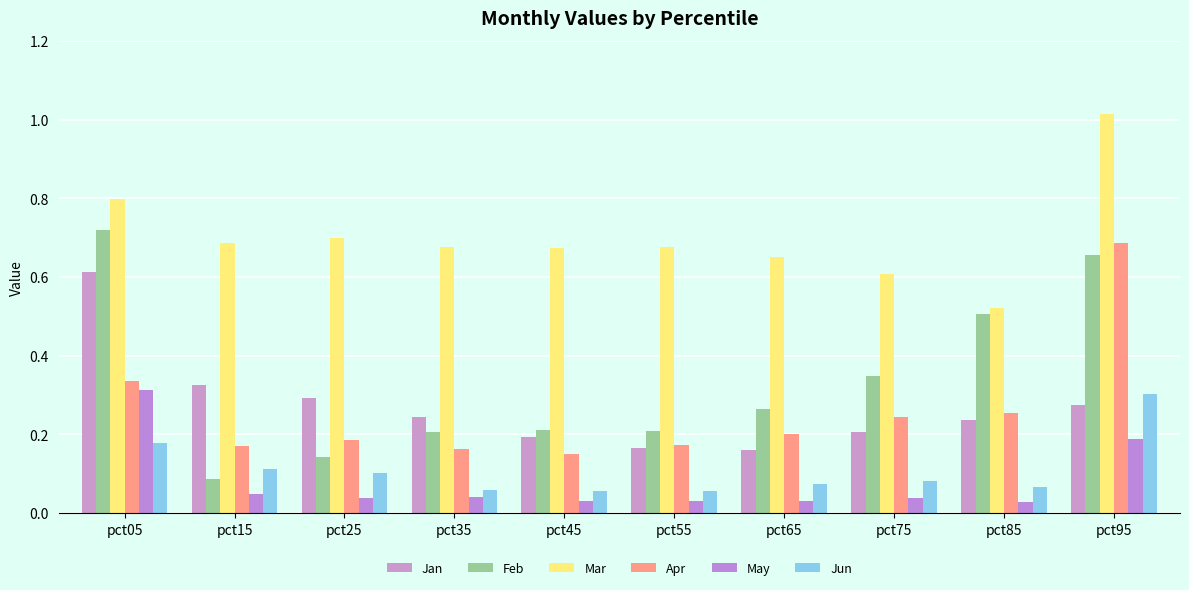

What is the difference between the second highest and minimum values in the Jan series?

0.2